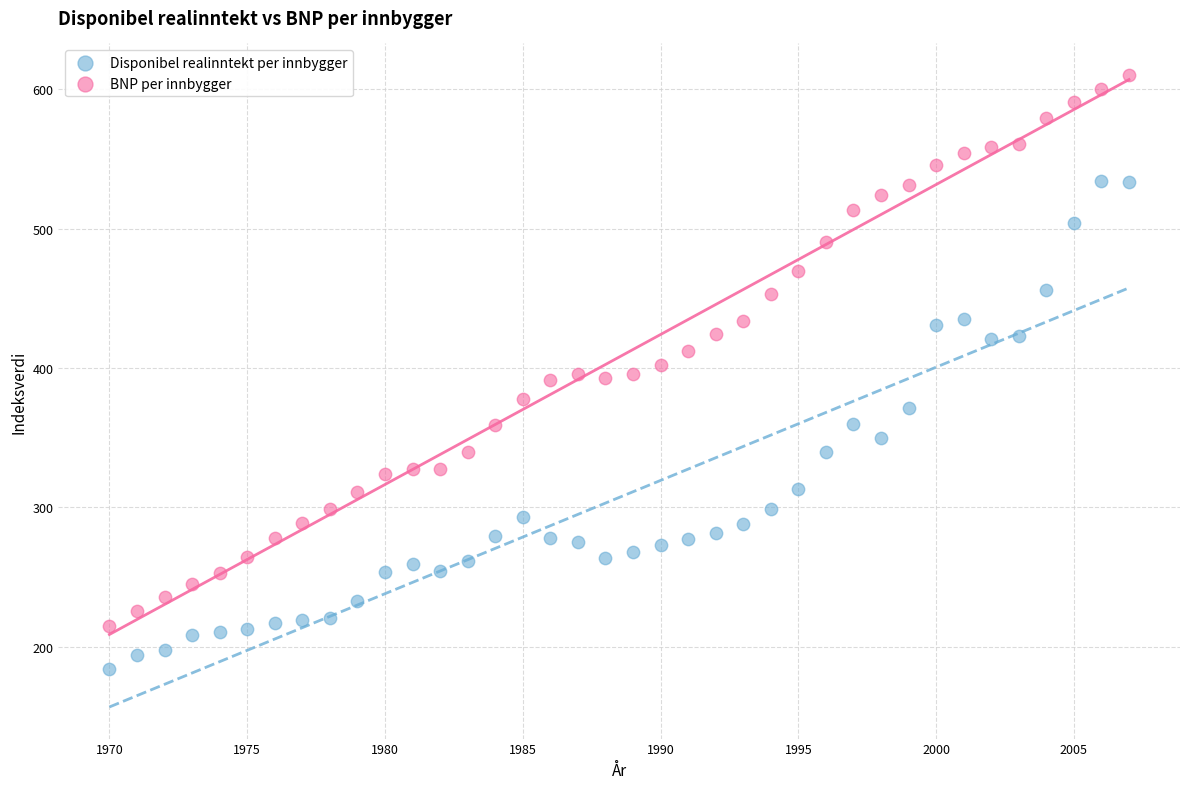

Which series has the largest Y range (max minus min)?

BNP per innbygger